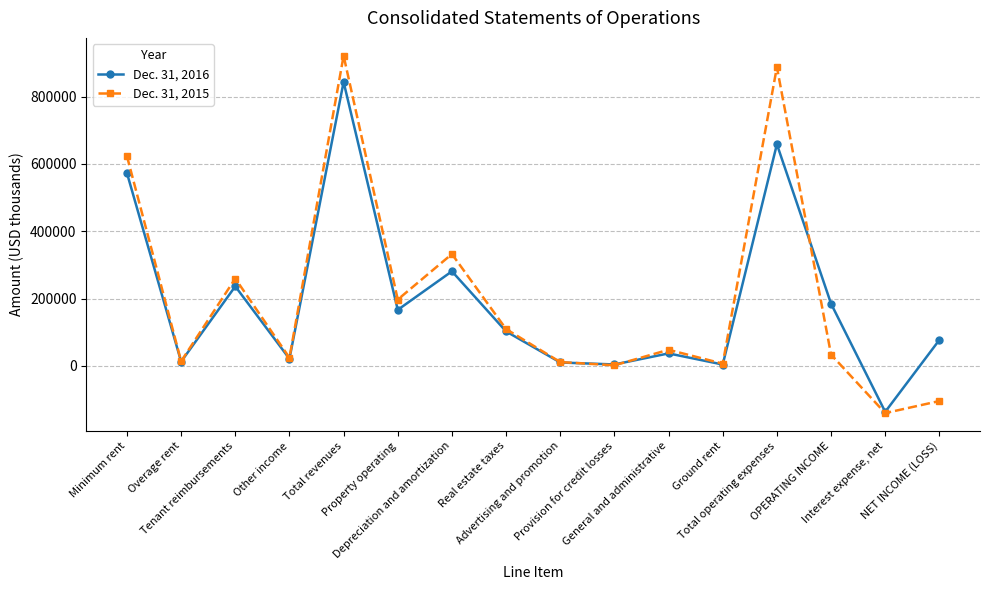

Rank the series by their maximum value, from highest to lowest.

Dec. 31, 2015, Dec. 31, 2016